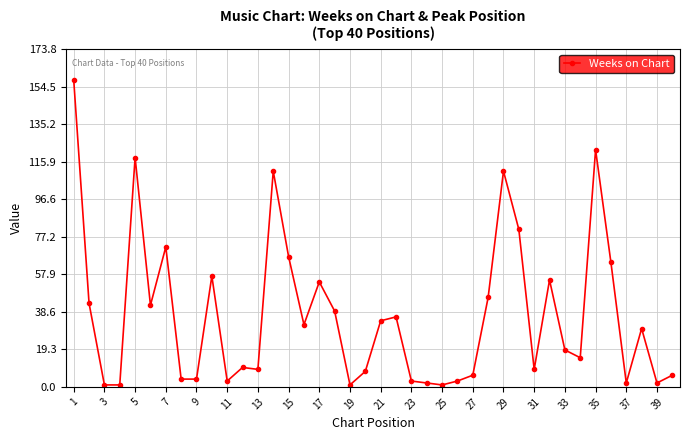

What is the maximum value shown in the chart?

158